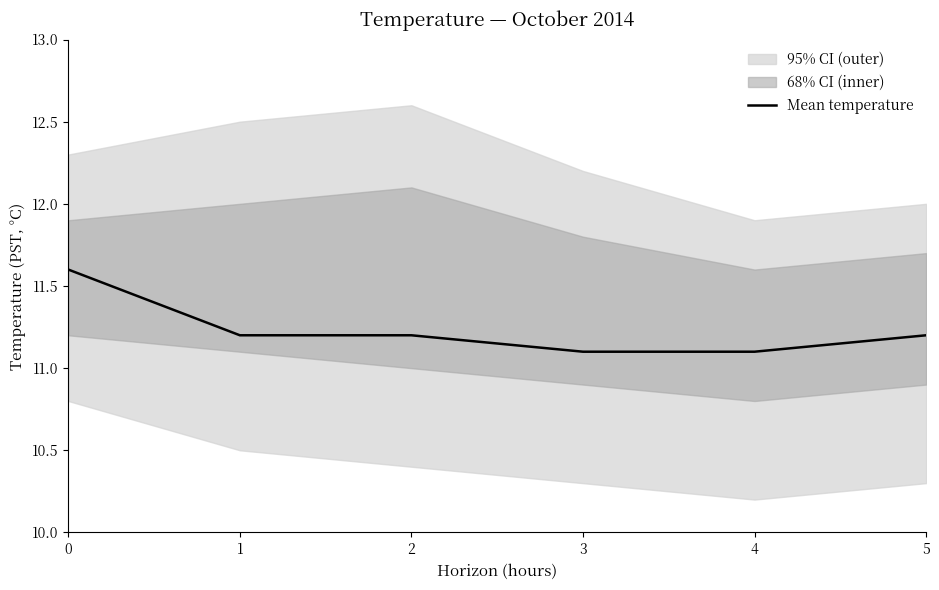

What is the difference between the maximum and second lowest values?

0.5